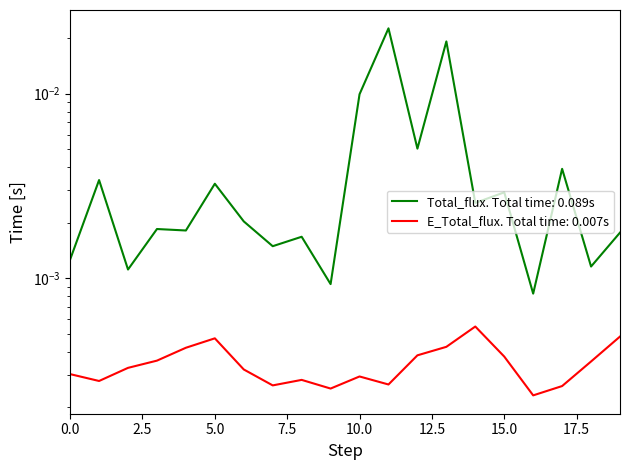

Which series has the largest range (max minus min)?

Total_flux